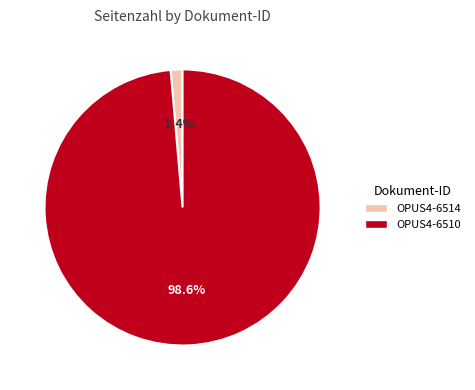

How many slices are in this pie chart?

2